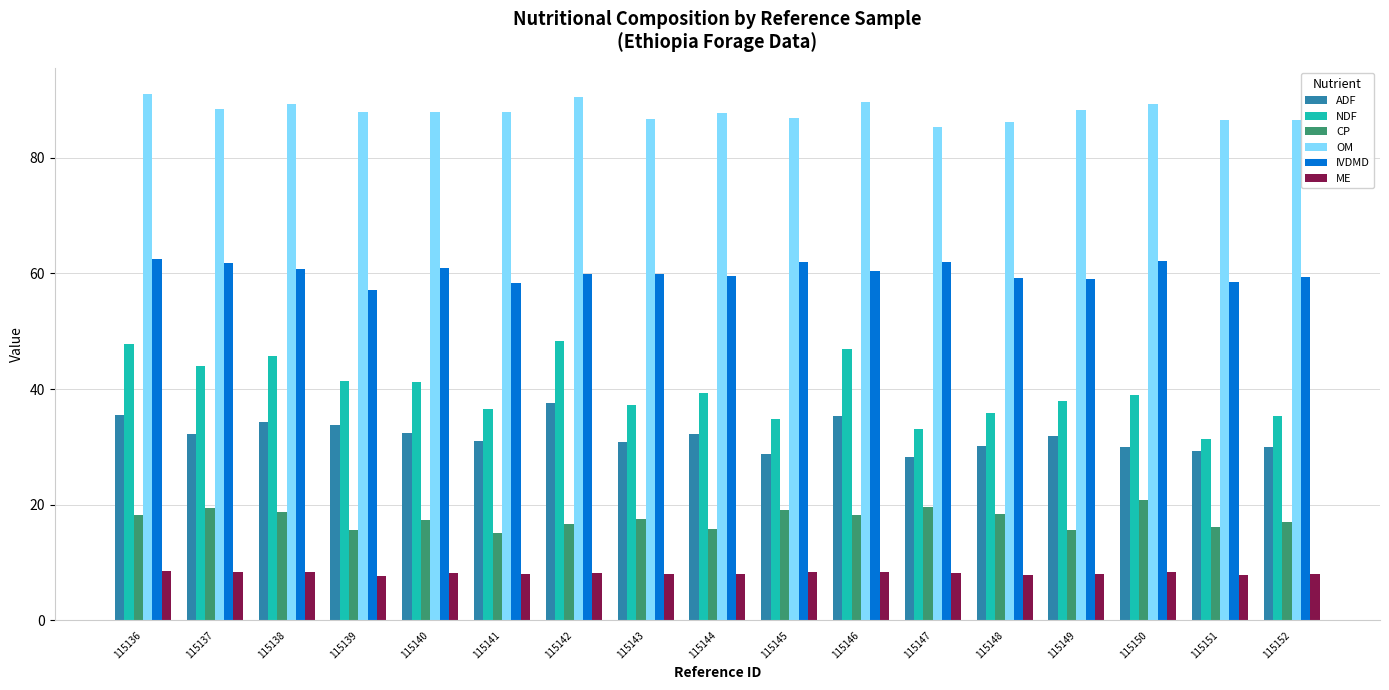

Rank the series by their maximum value, from lowest to highest.

ME, CP, ADF, NDF, IVDMD, OM